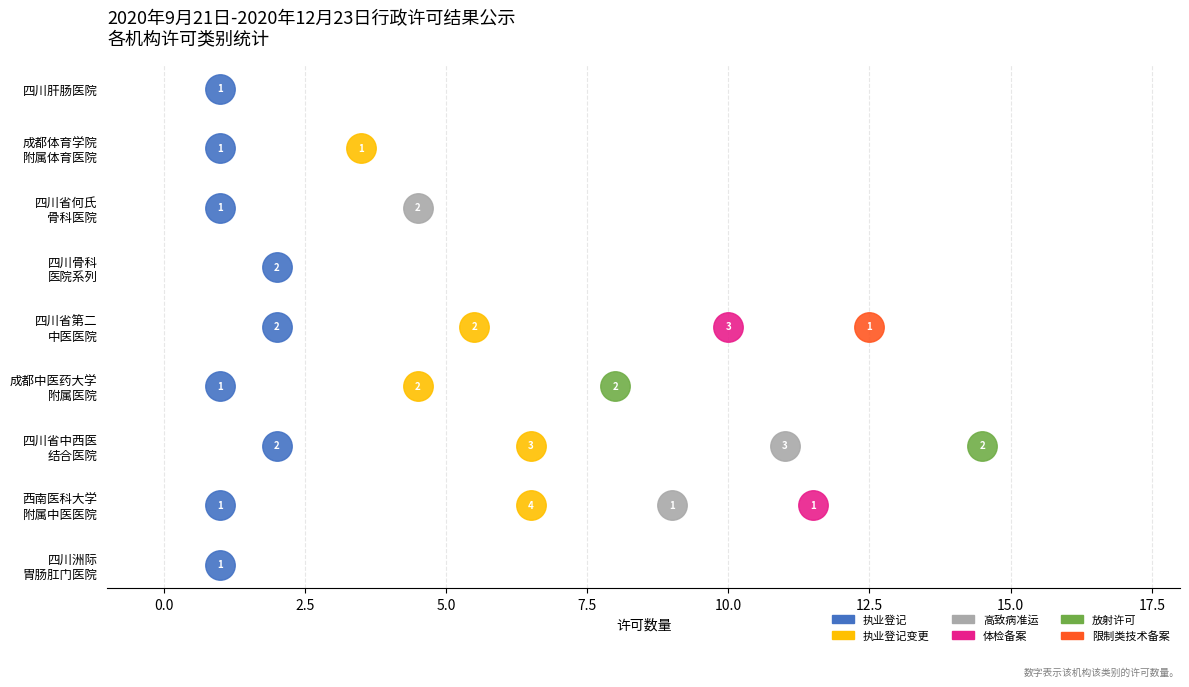

What is the change in value from 1 to 6?

-6